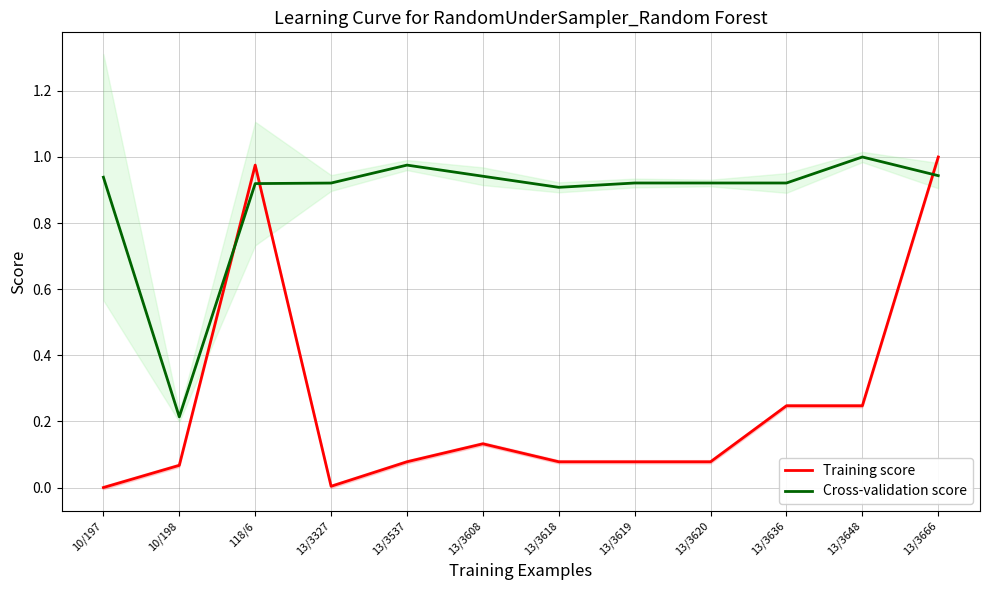

What is the greatest value displayed?

1.0